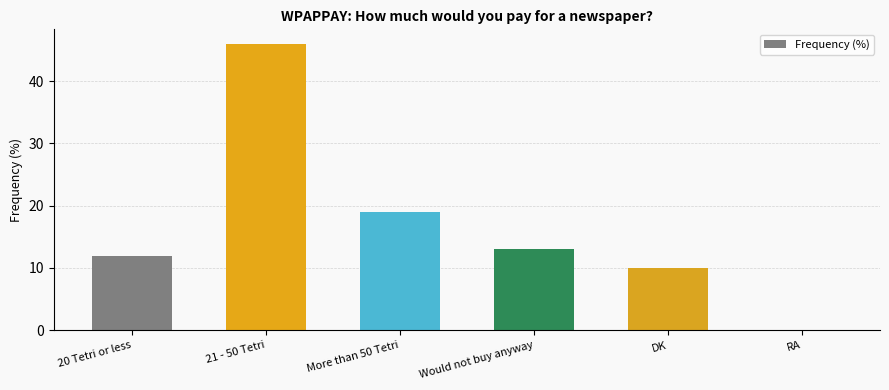

What is the change in value from More than 50 Tetri to RA?

-19